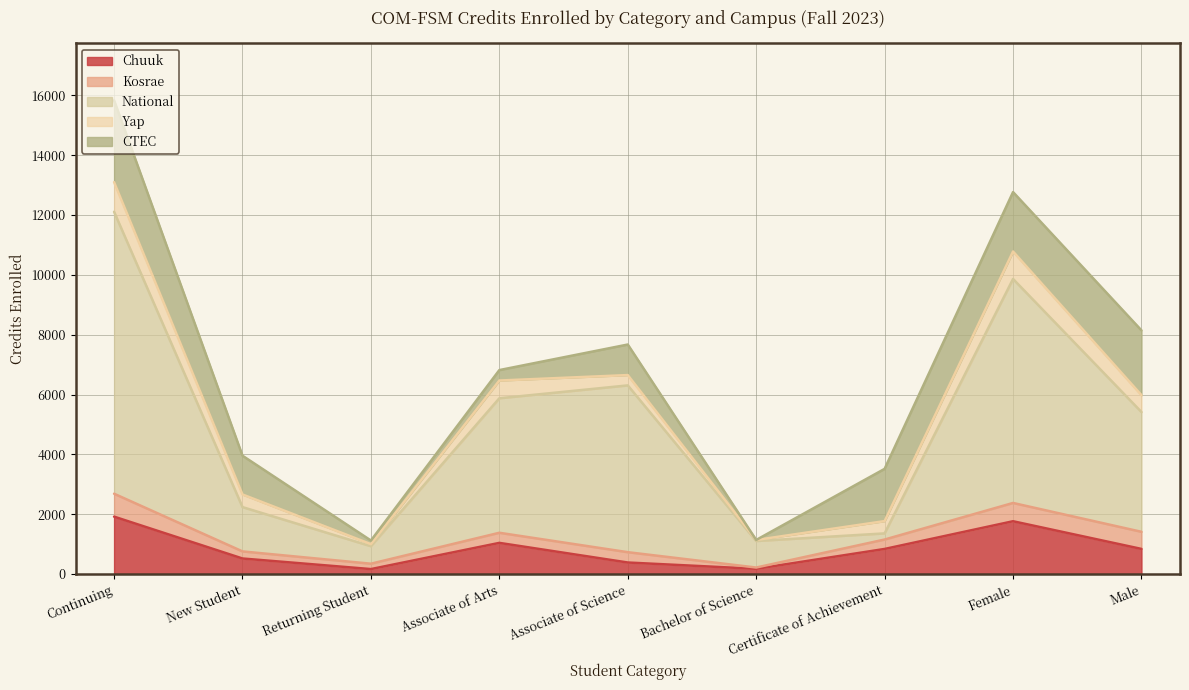

What is the sum of the Chuuk values at Associate of Science and New Student?

906.0